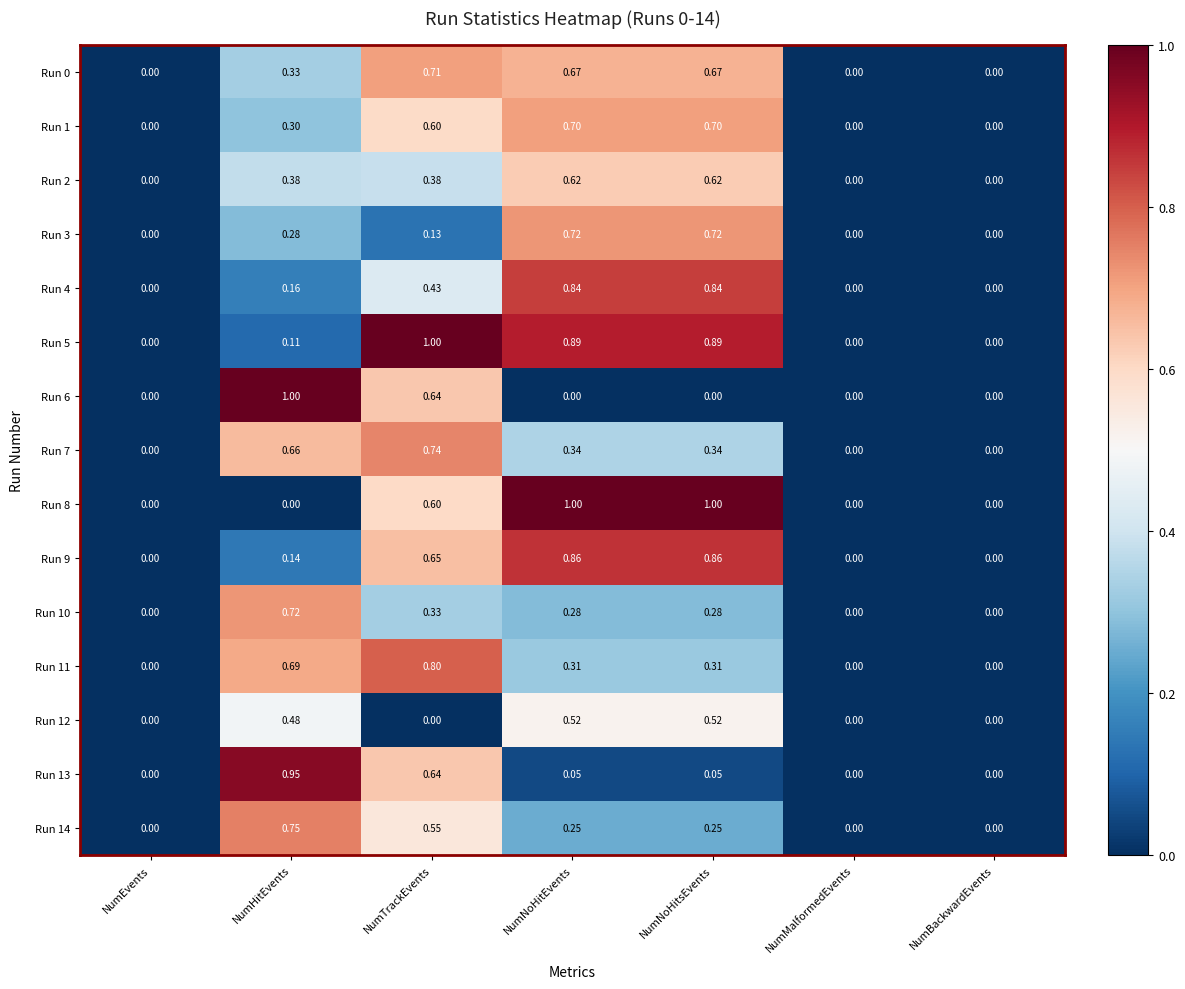

Is the value of Run 9 at NumBackwardEvents greater than the value of Run 4 at NumNoHitEvents?

No